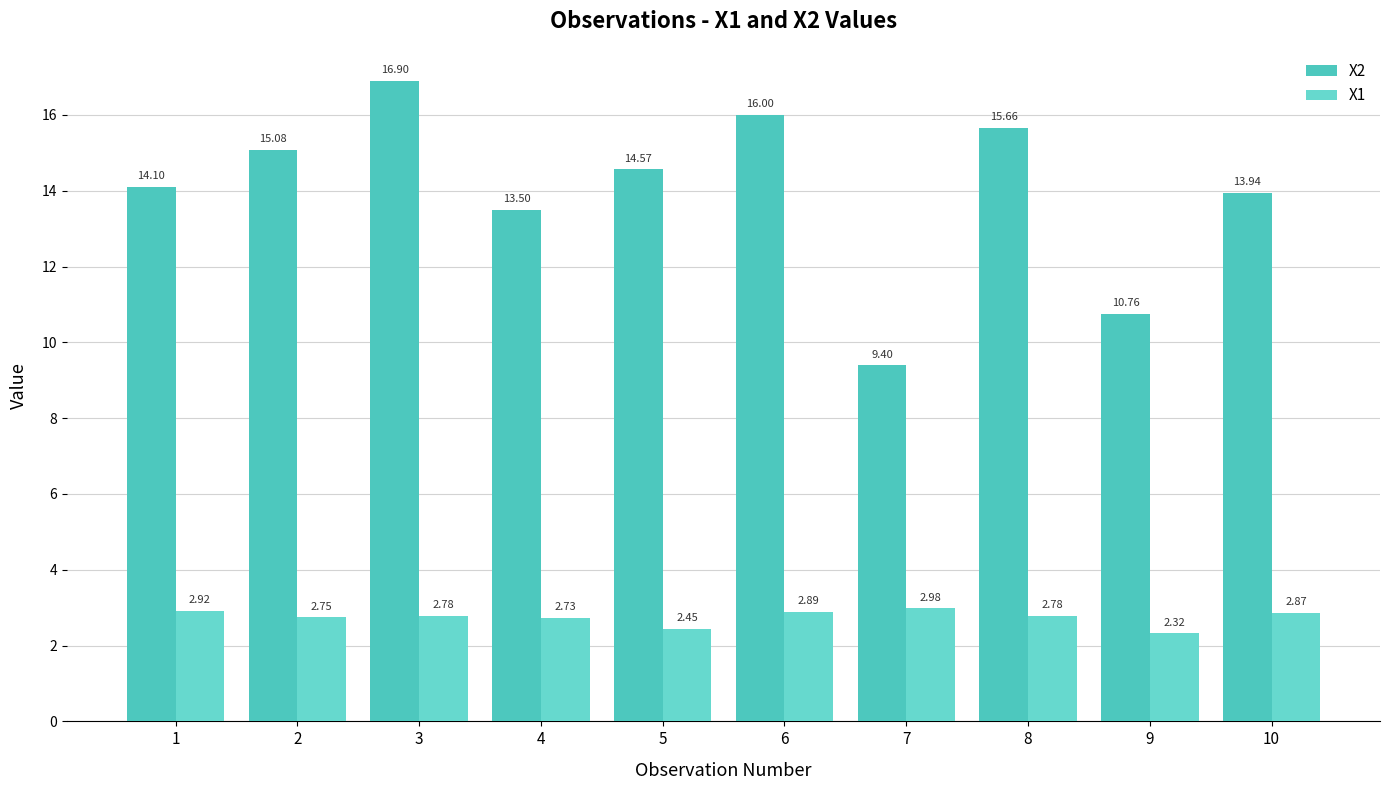

How many series are shown in this chart?

2